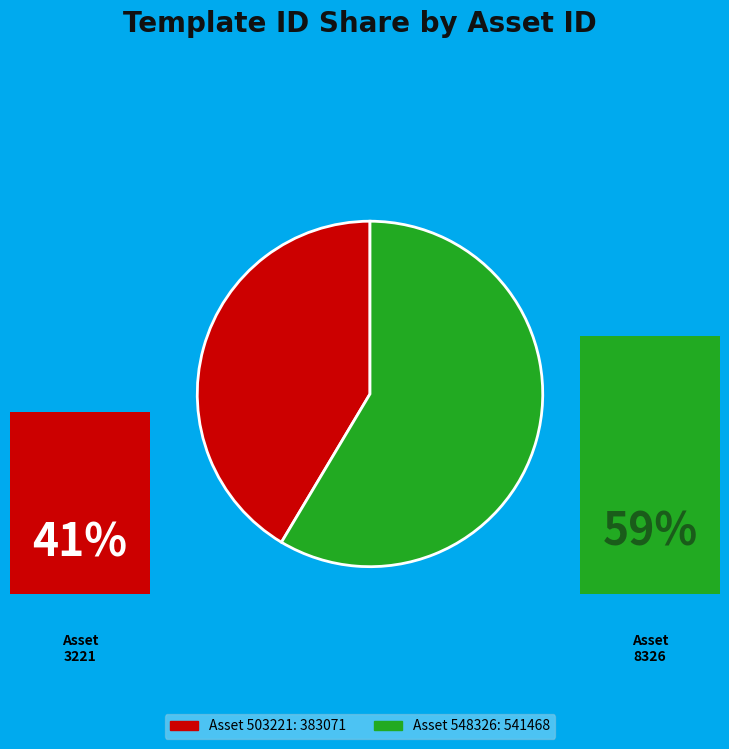

Which category has the smallest portion of the pie?

Asset 503221: 383071